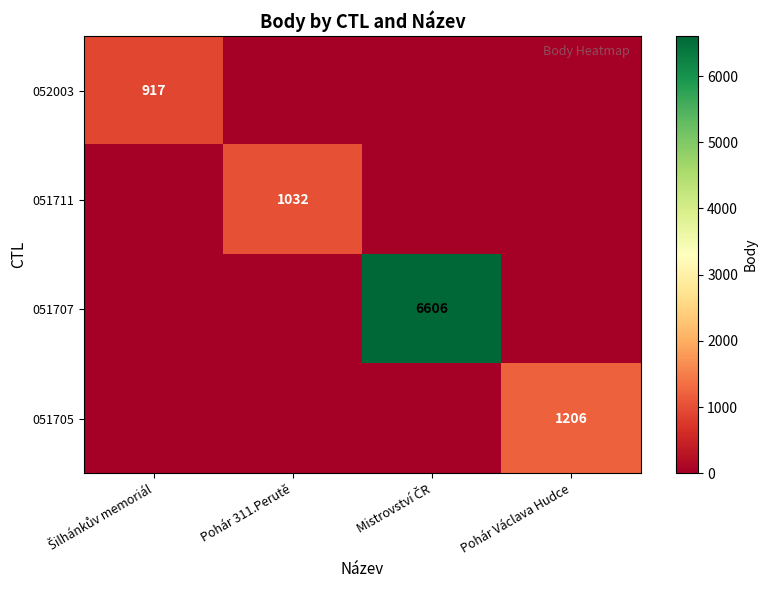

List the labels in order of 051711 value, largest first.

Pohár 311.Perutě, Šilhánkův memoriál, Mistrovství ČR, Pohár Václava Hudce